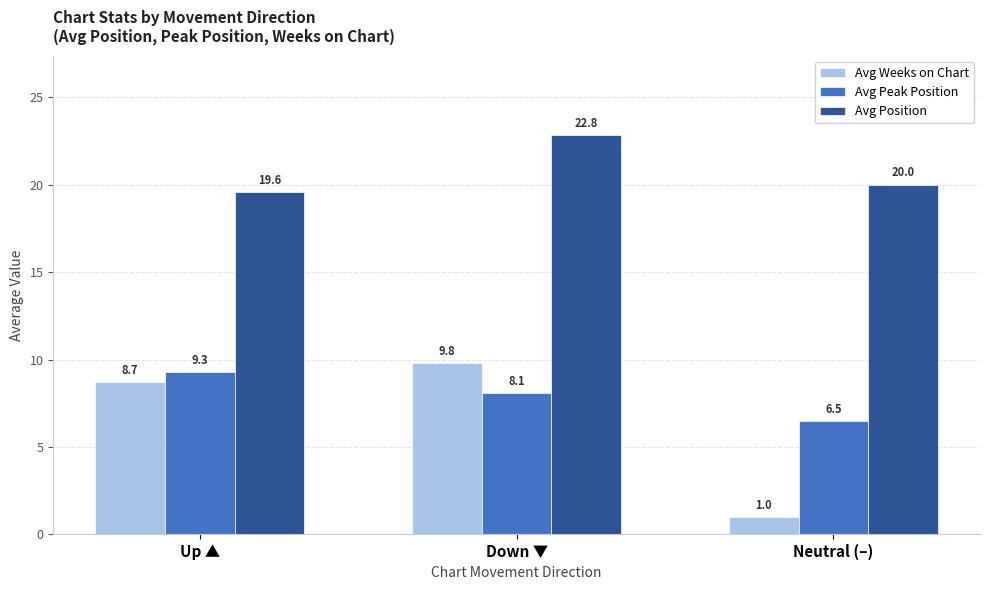

What is the label of the 1st bar from the right?

Neutral (–)